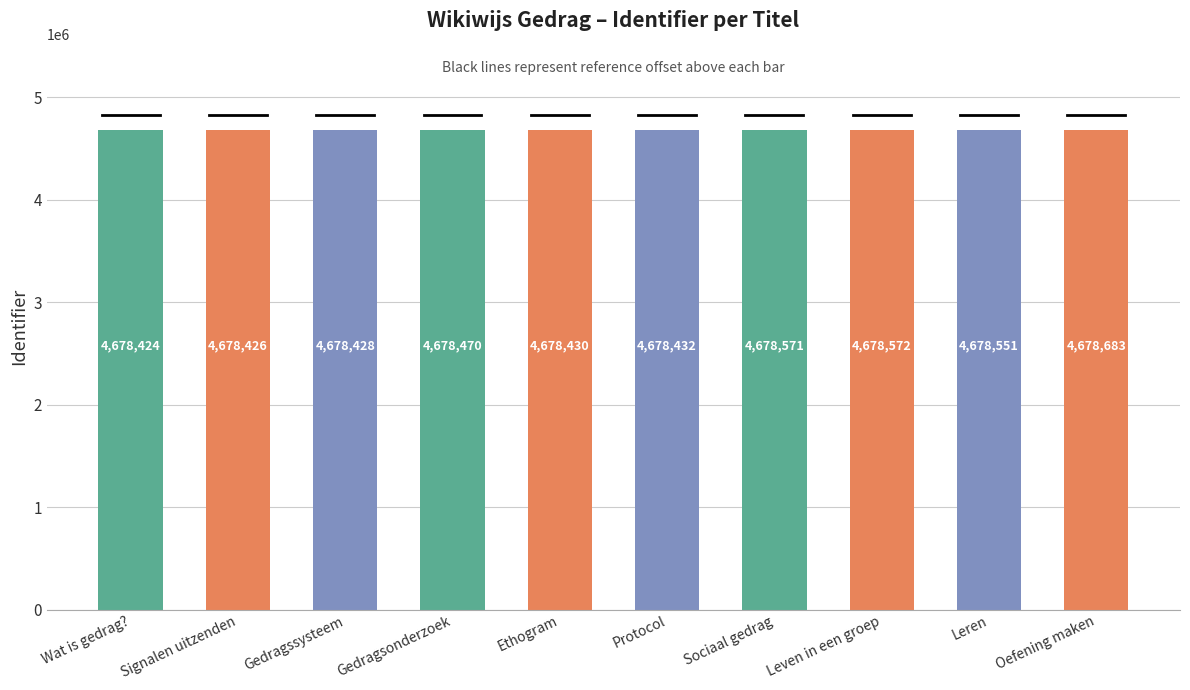

Which has a higher value, Wat is gedrag? or Gedragssysteem?

Gedragssysteem